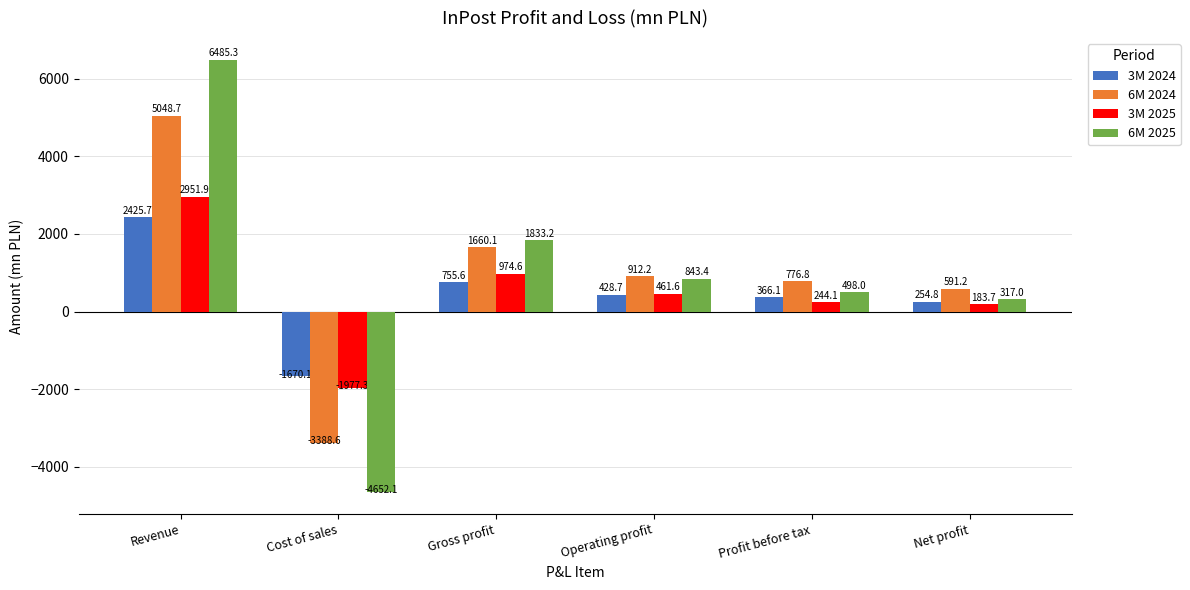

What value does the 6M 2024 series have at Profit before tax?

776.8